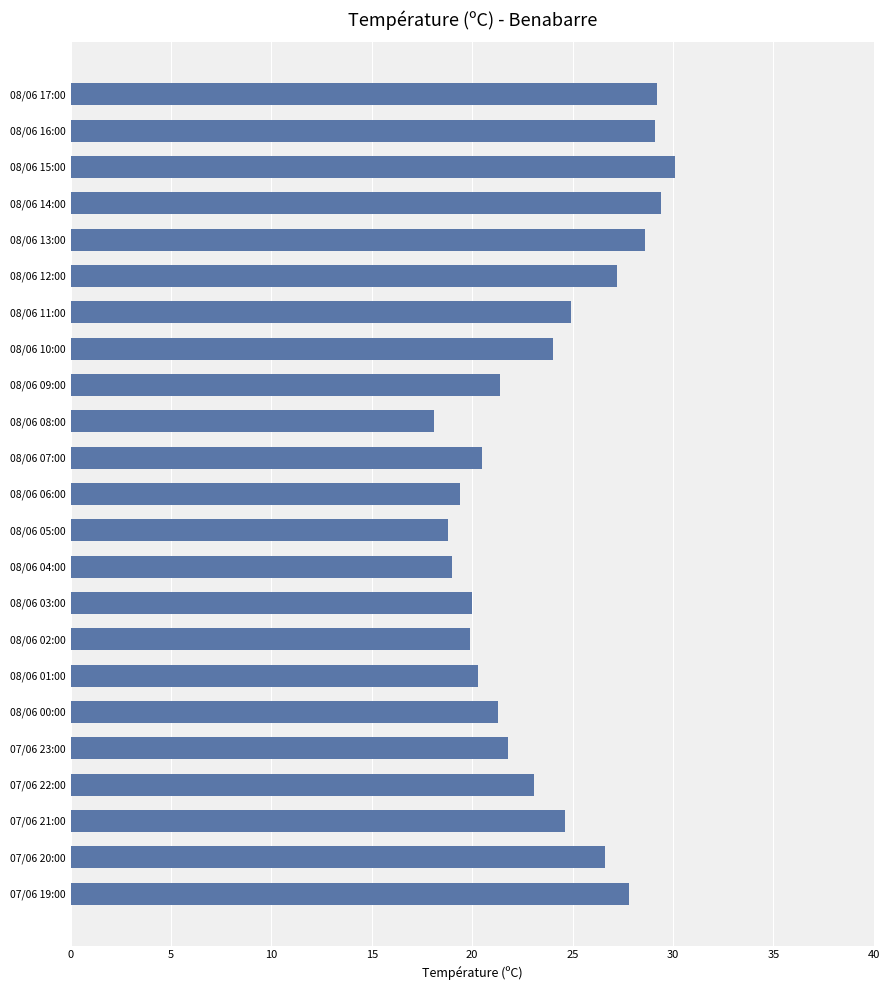

Does the chart contain any negative values?

No